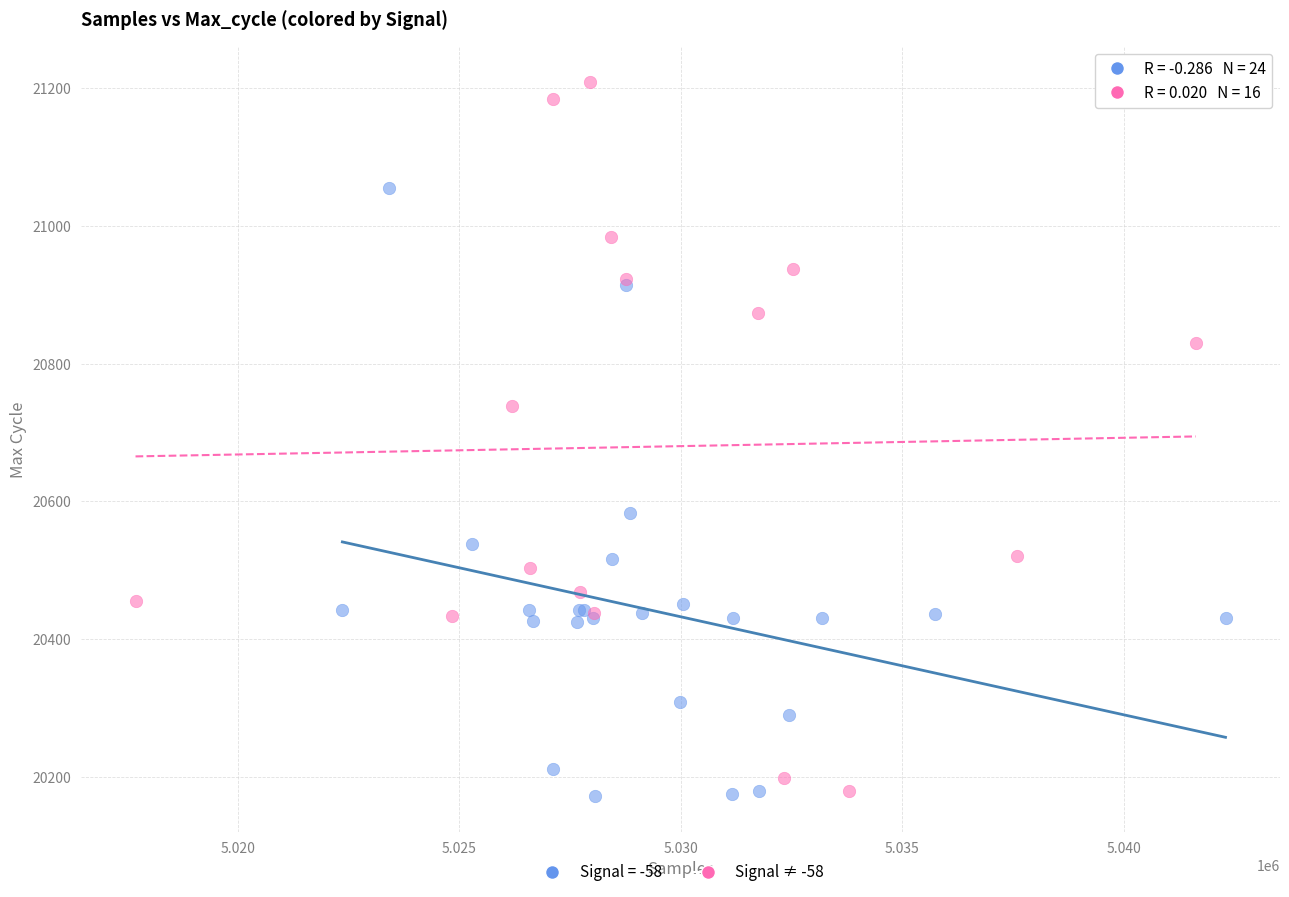

Which series contains the highest Y value?

Signal ≠ -58